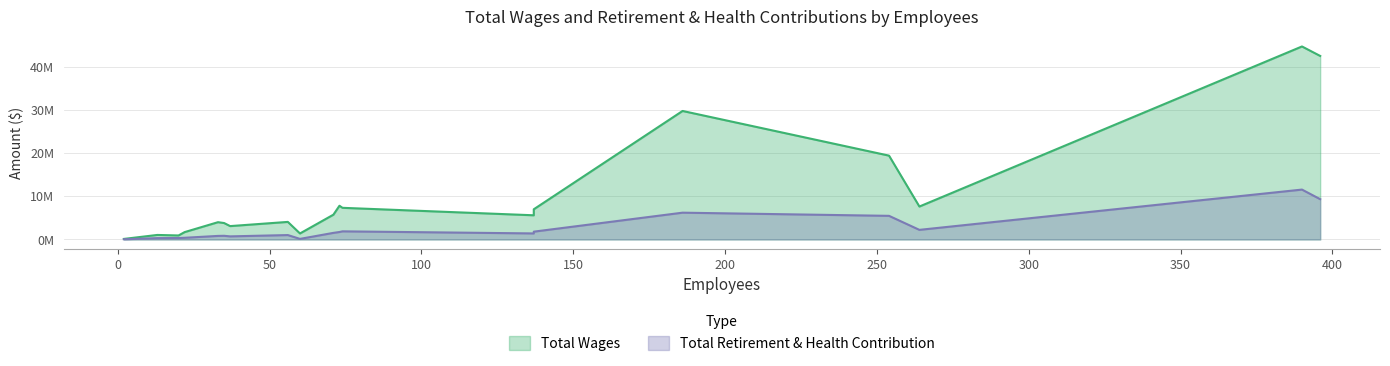

What is the approximate value of Total Retirement & Health Contribution at City Manager, to the nearest 100?

849600